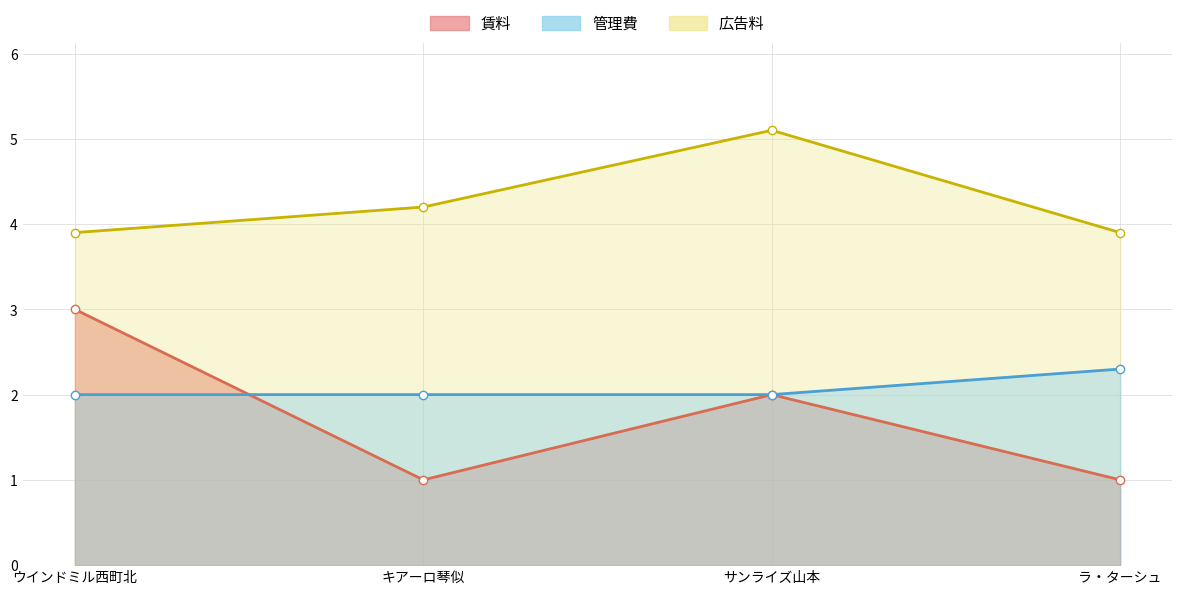

Between キアーロ琴似 and ウインドミル西町北, which is larger?

キアーロ琴似